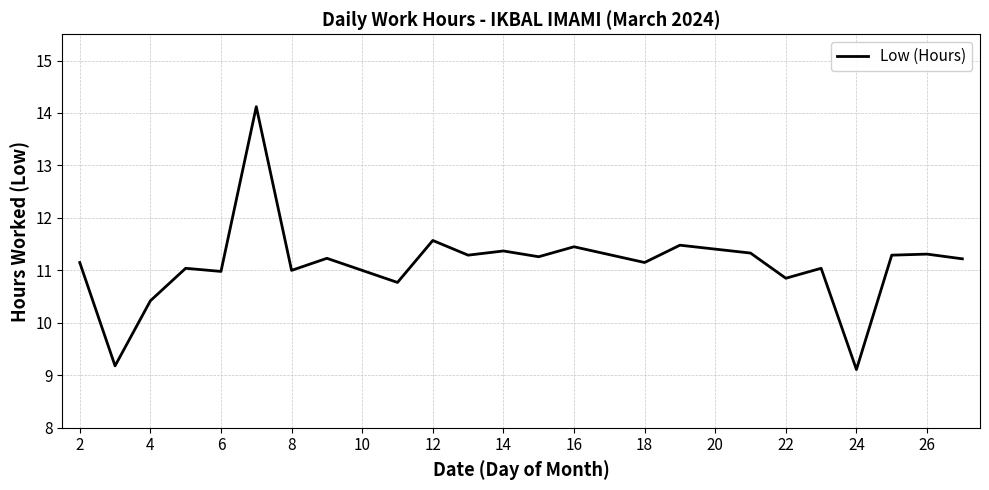

What is the smallest value displayed?

9.1